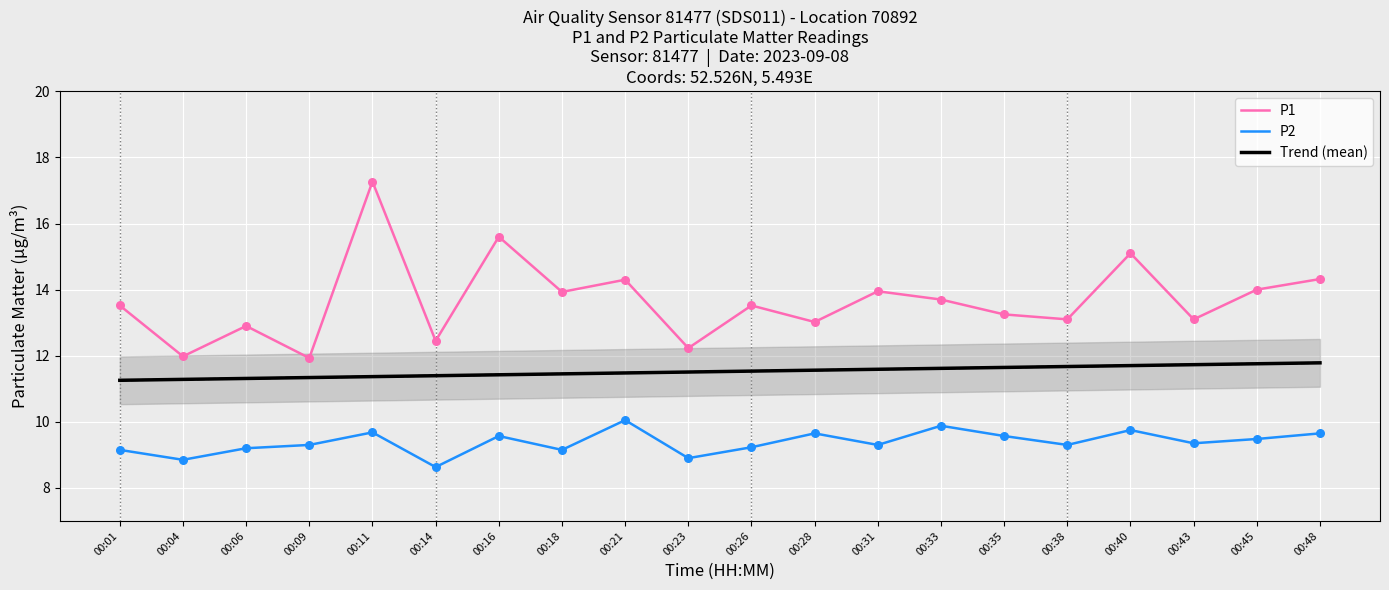

At how many categories does at least one series exceed 9?

20